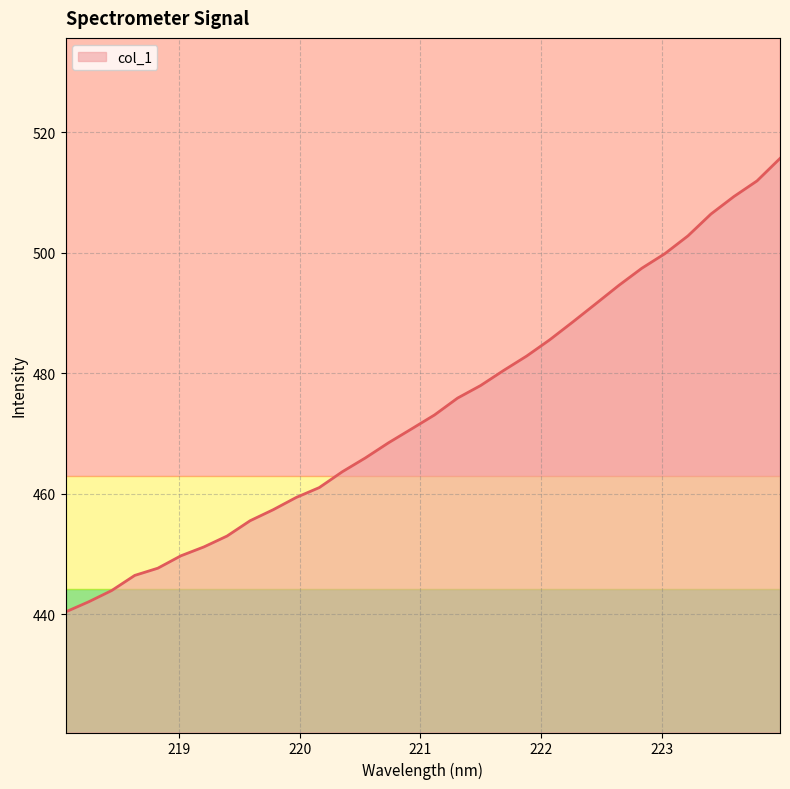

What is the difference between the maximum and minimum values?

75.2